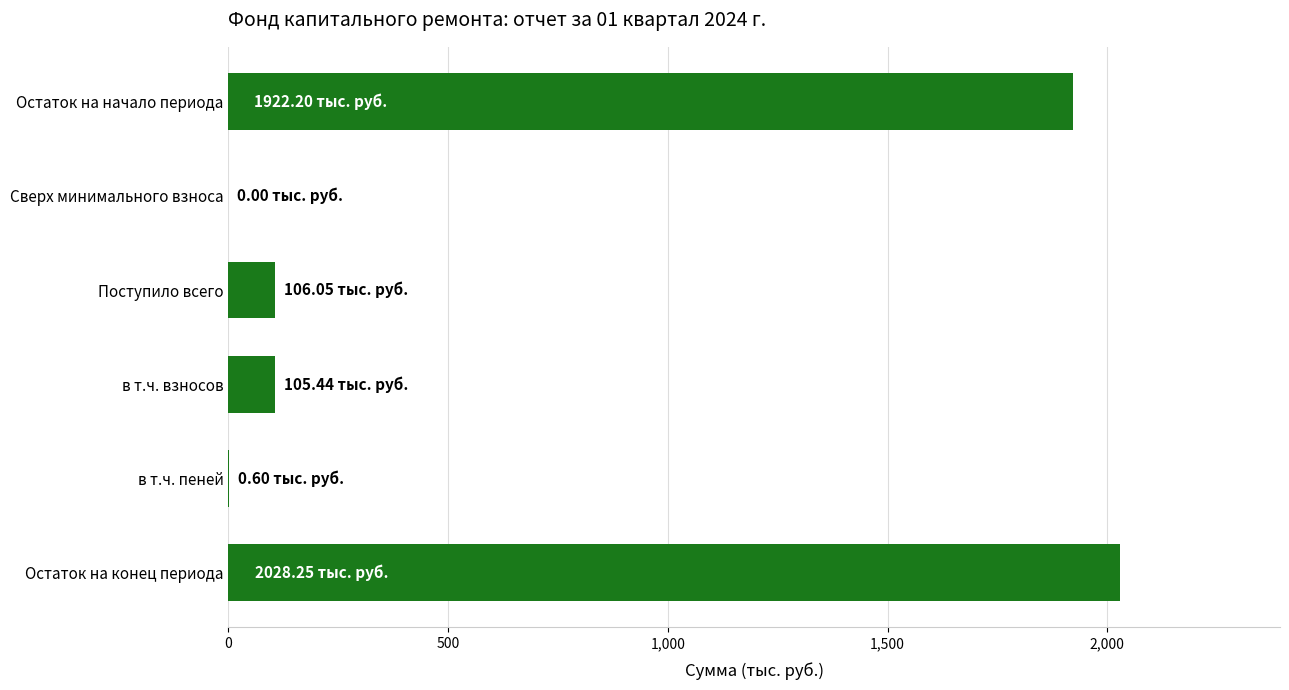

Which label corresponds to the largest value in the chart?

Остаток на конец периода